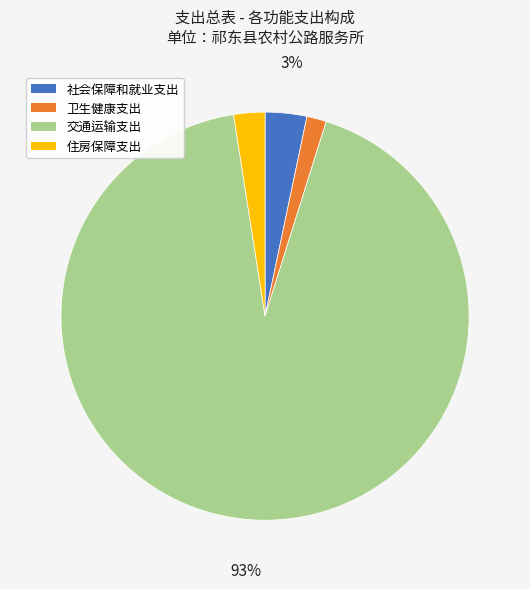

What is the majority slice?

交通运输支出